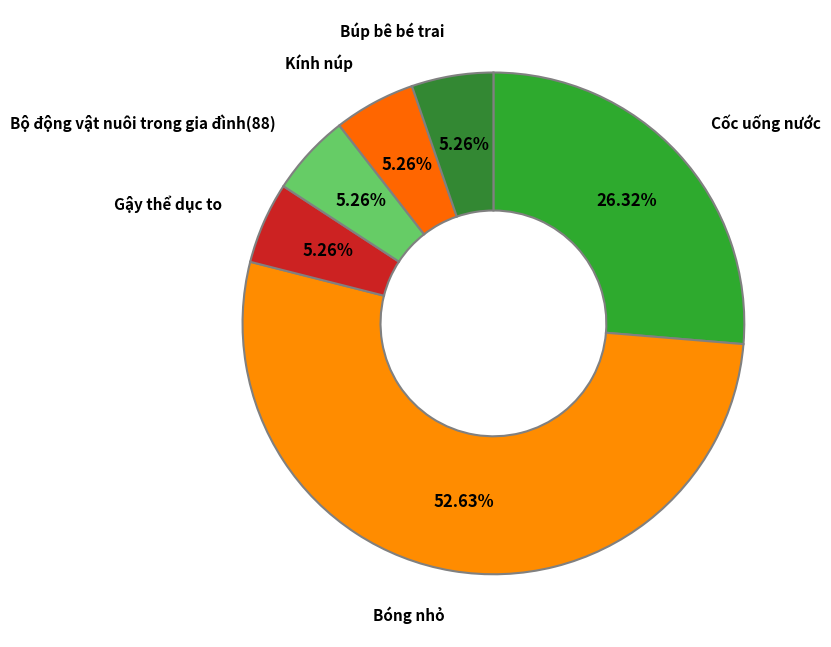

What is the largest slice in the pie chart?

Bóng nhỏ